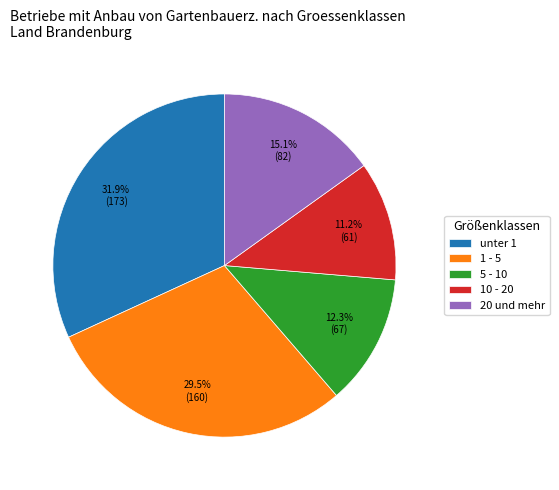

Does 1 - 5 account for over 50% of the chart?

No